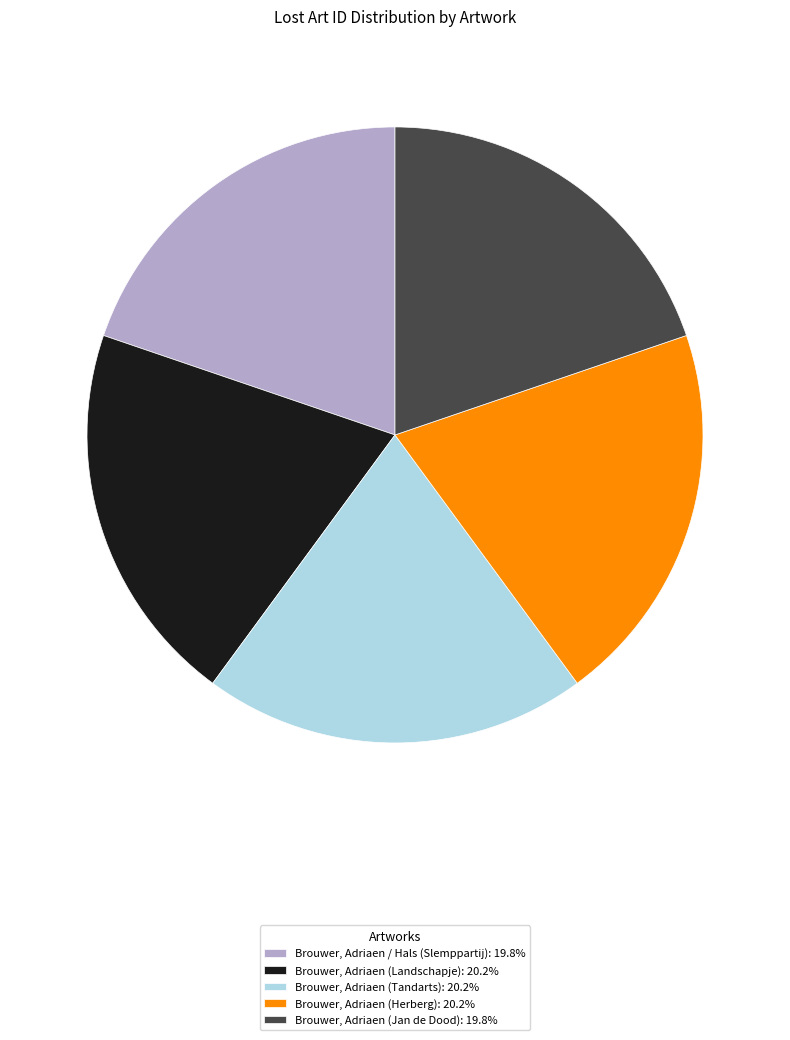

Approximately how many times larger is the value at Brouwer, Adriaen (Herberg): 20.2% compared to Brouwer, Adriaen (Tandarts): 20.2%?

1.0